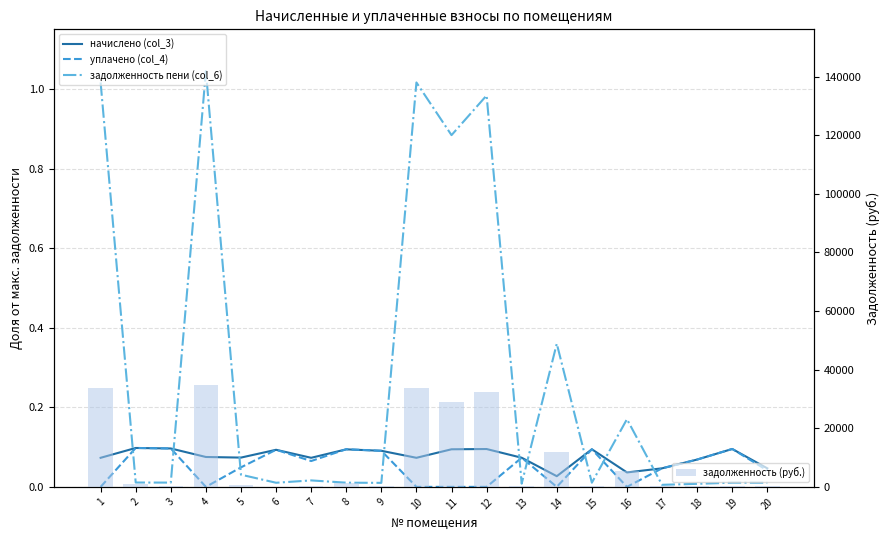

The value of задолженность (руб.) at 9 is 349.6. True or false?

True